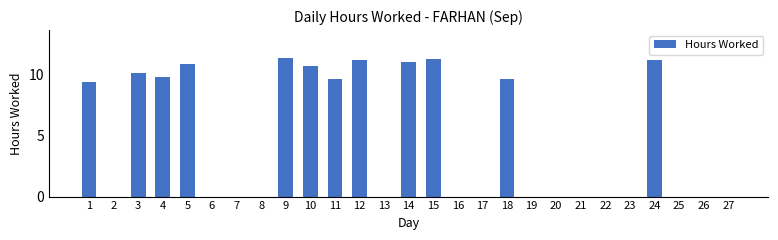

Reading left to right, extract all data points from this chart.

1=9.3	2=0.0	3=10.1	4=9.8	5=10.9	6=0.0	7=0.0	8=0.0	9=11.3	10=10.6	11=9.6	12=11.2	13=0.0	14=11.0	15=11.2	16=0.0	17=0.0	18=9.6	19=0.0	20=0.0	21=0.0	22=0.0	23=0.0	24=11.2	25=0.0	26=0.0	27=0.0